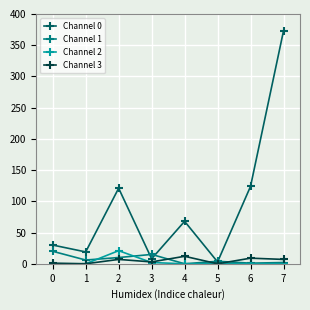

At which category does Channel 0 reach its first local peak?

2